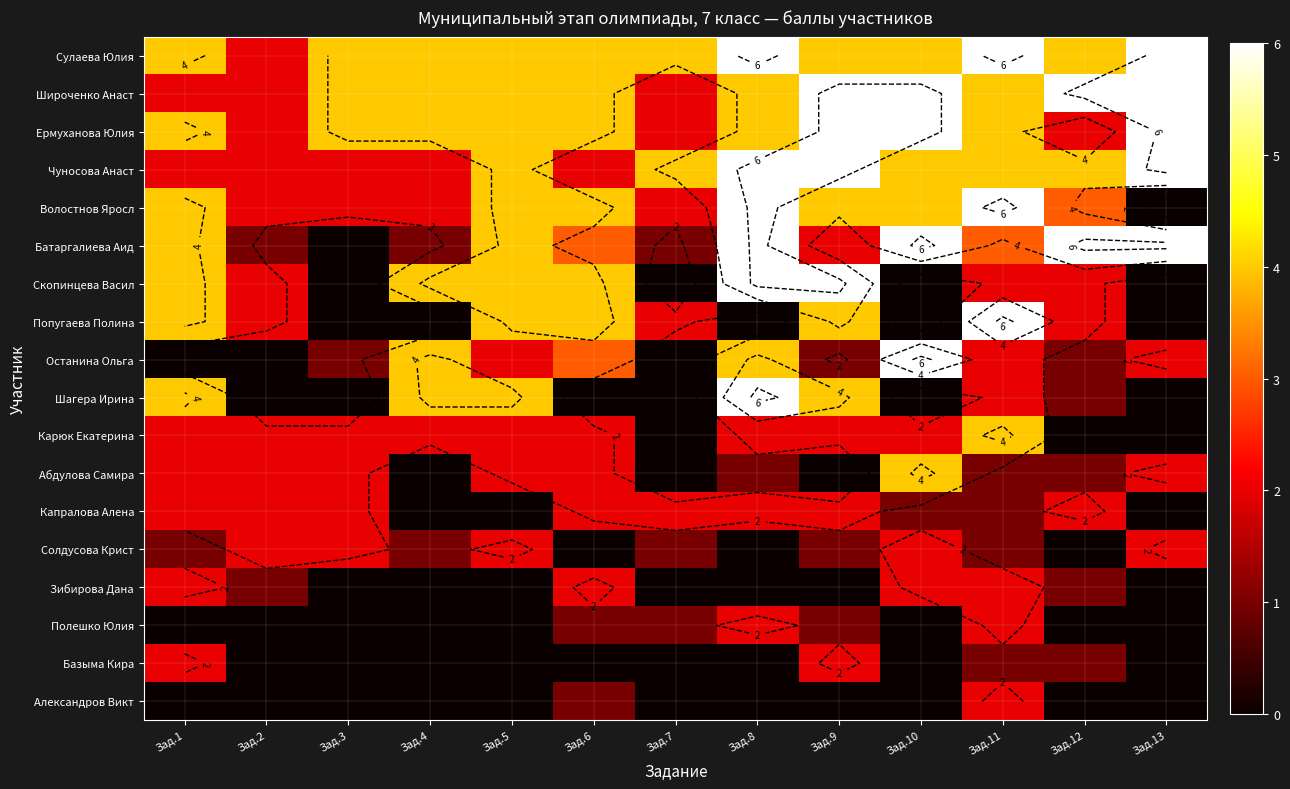

Is the value of Полешко Юлия at Зад.12 greater than the value of Сулаева Юлия at Зад.12?

No